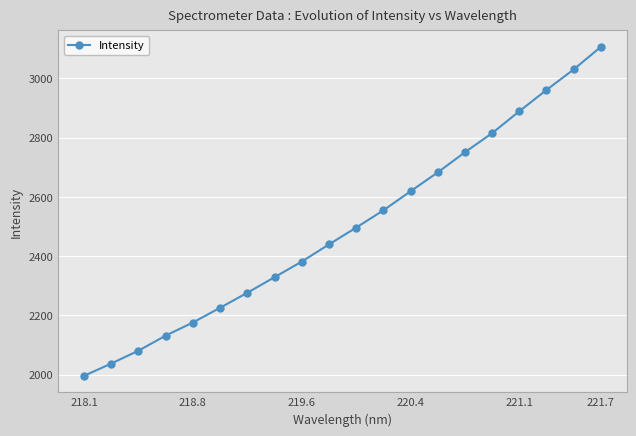

What is the difference between the second highest and minimum values?

1034.6